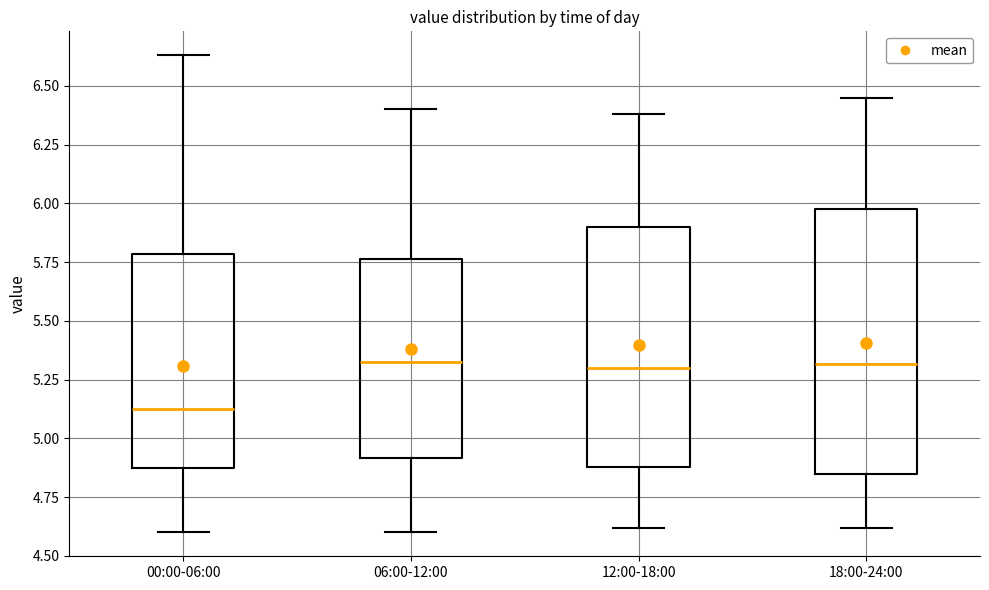

Which box has the lowest median line?

00:00-06:00